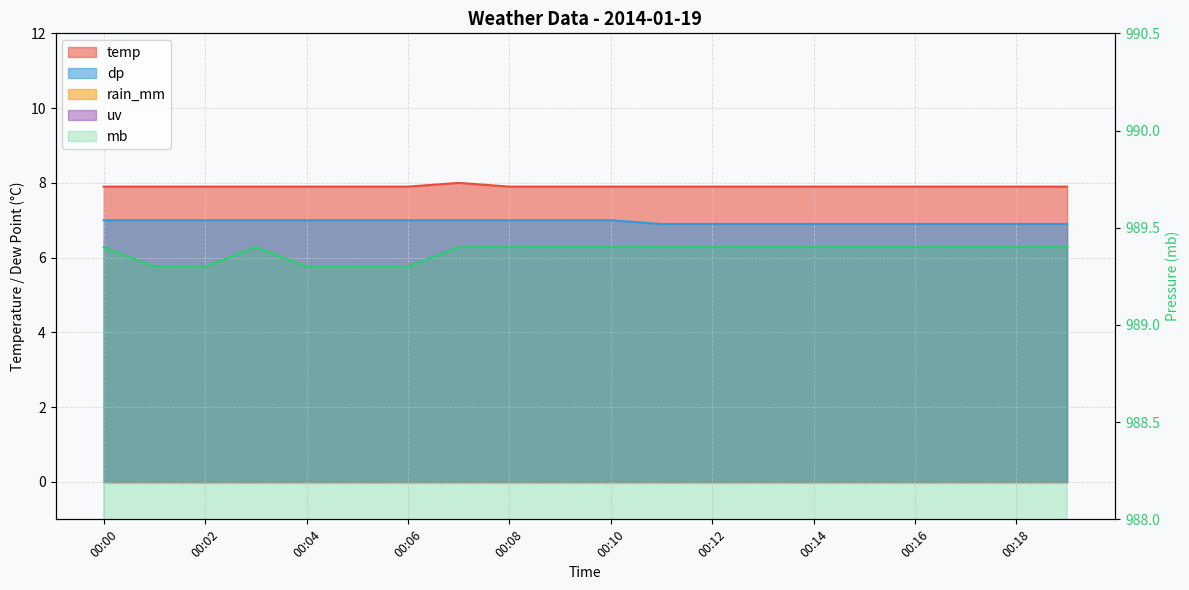

What is the value of the temp point at the 12th from the left?

7.9